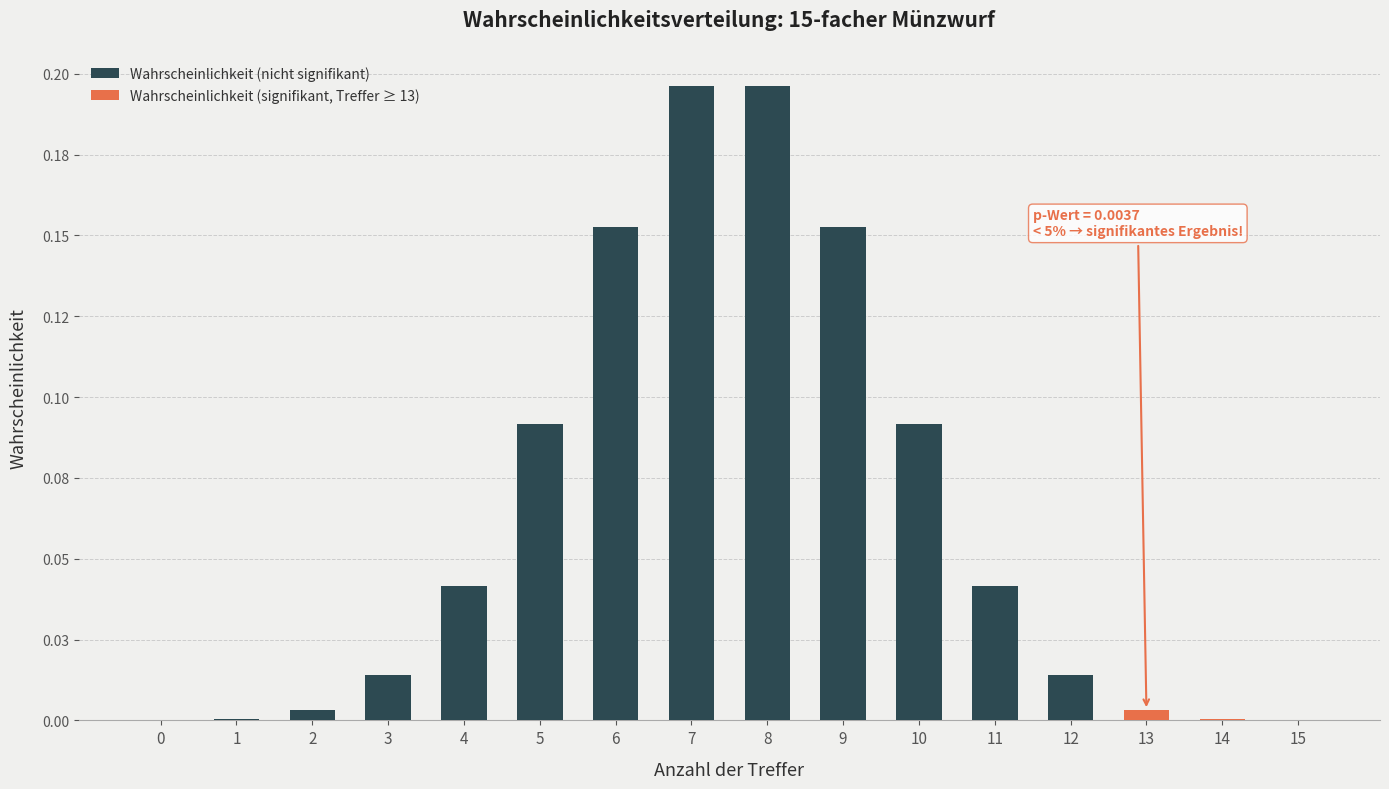

At how many categories does at least one series exceed 0?

16